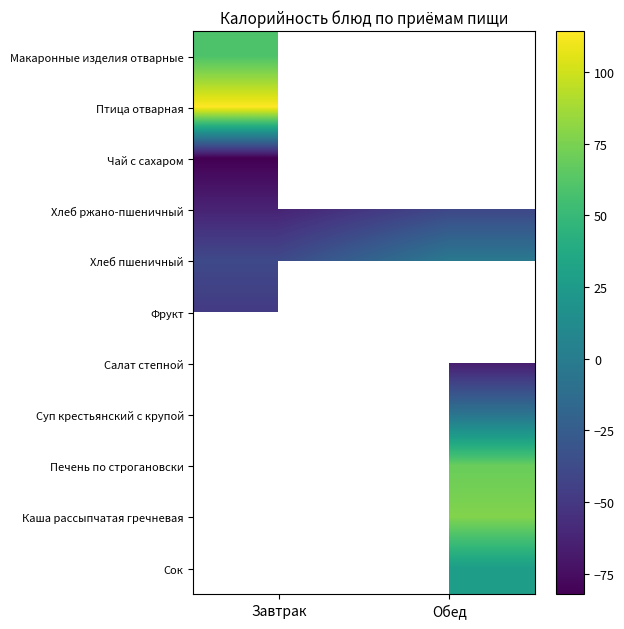

Count the number of data series in this chart.

11